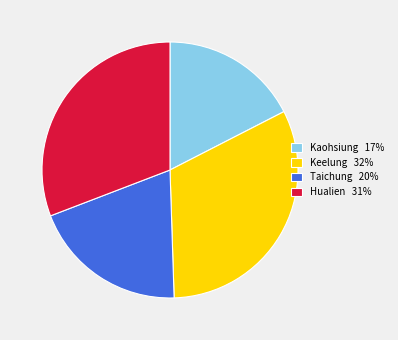

The Kaohsiung 17% slice represents 17% of the pie. True or false?

True